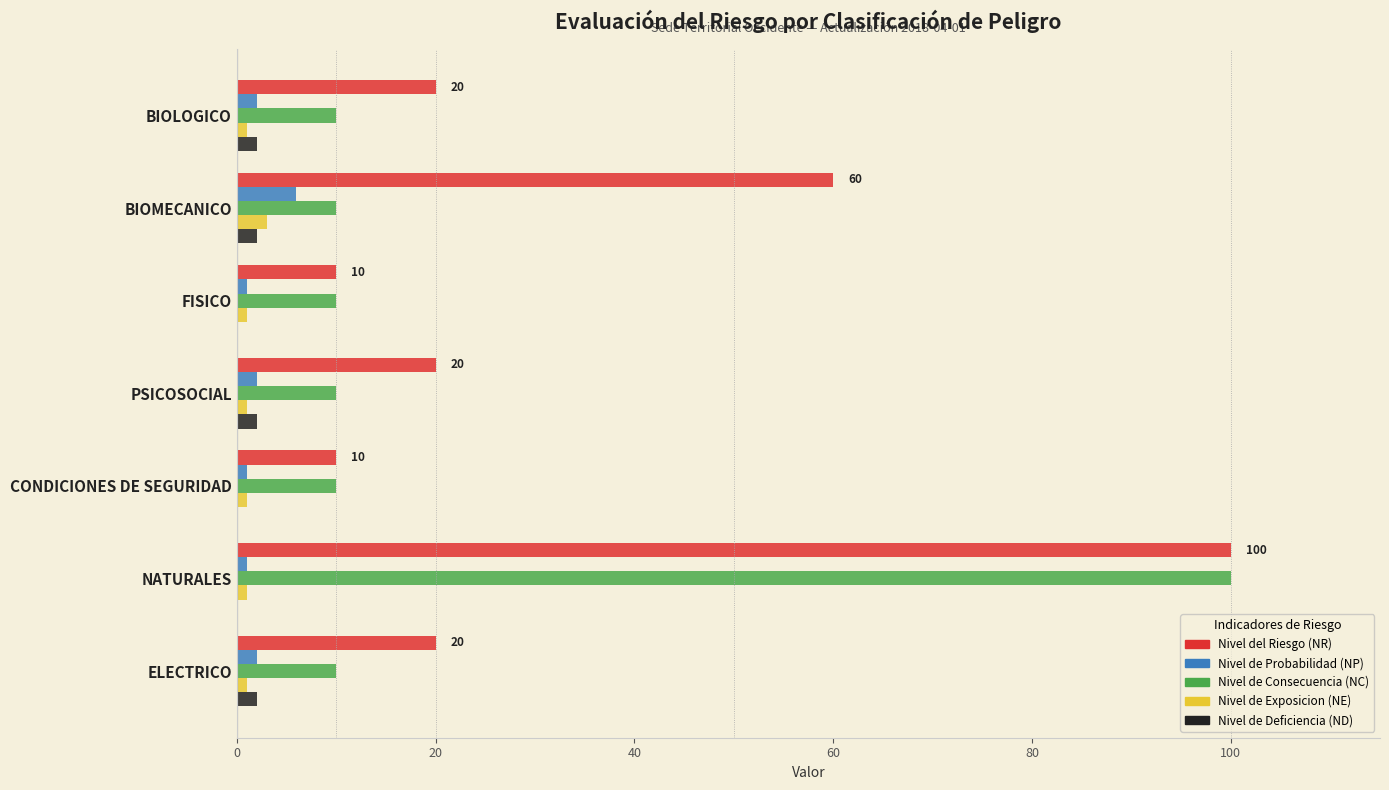

Between BIOLOGICO and BIOMECANICO, which series saw the biggest shift?

Nivel del Riesgo (NR)